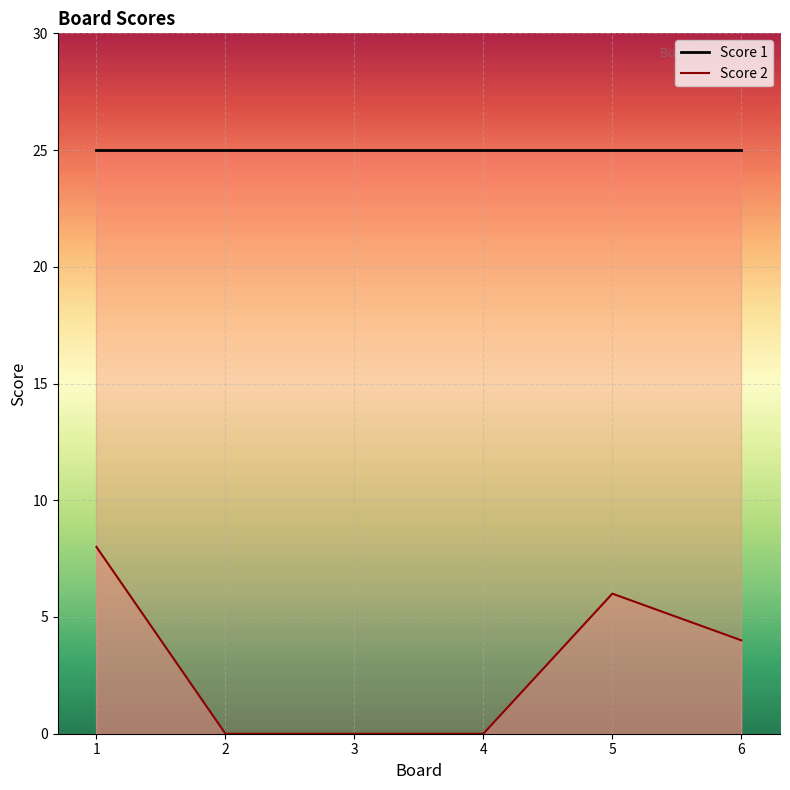

How many positive values are there?

3